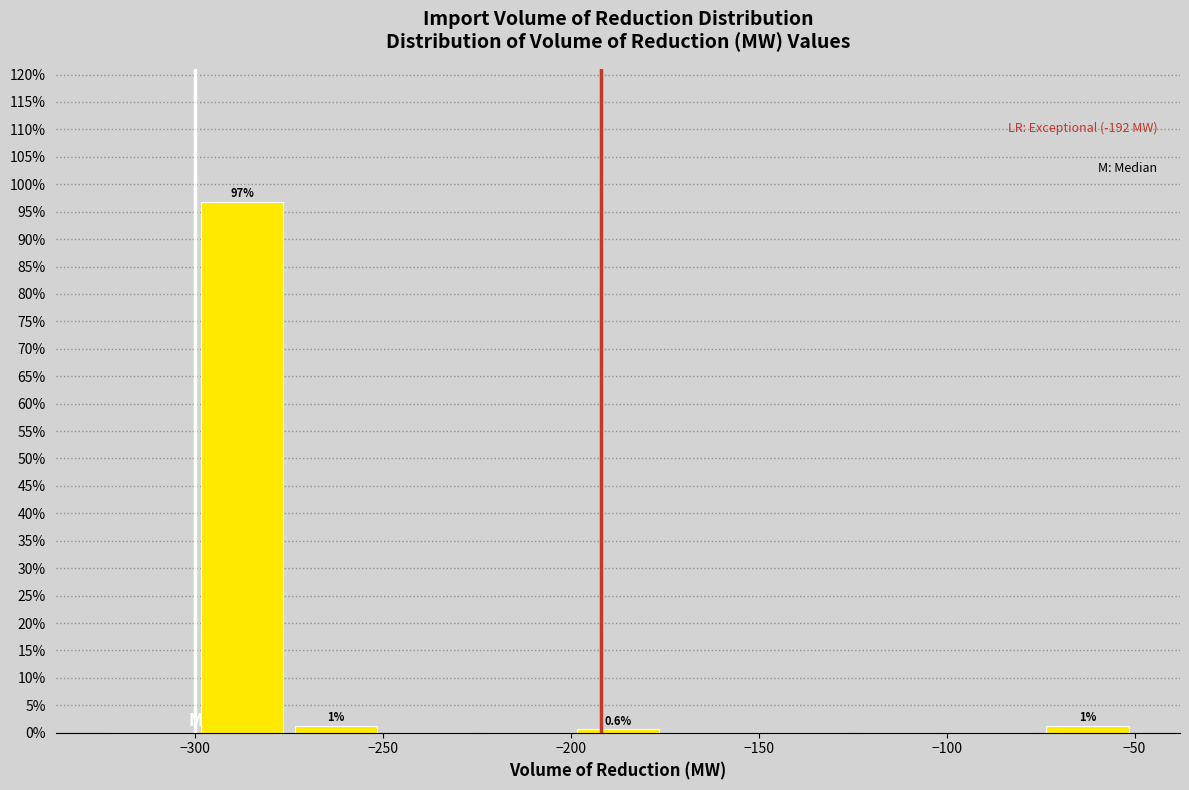

Which range on the x-axis has the tallest bar?

-300 to -275